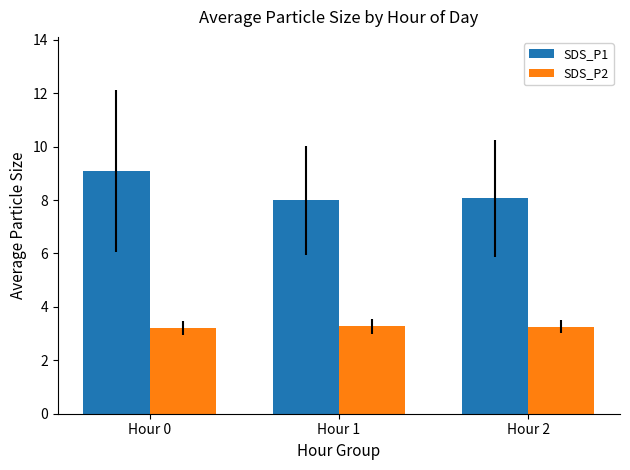

True or false: SDS_P2 has a value of 1.0 at Hour 0.

False